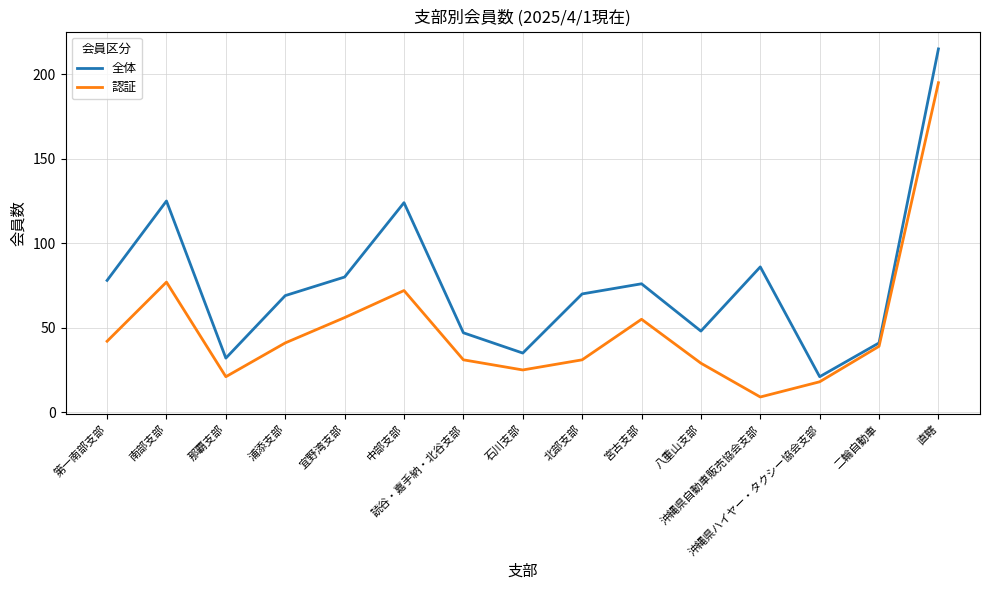

What is the total value across all series at 第一南部支部?

120